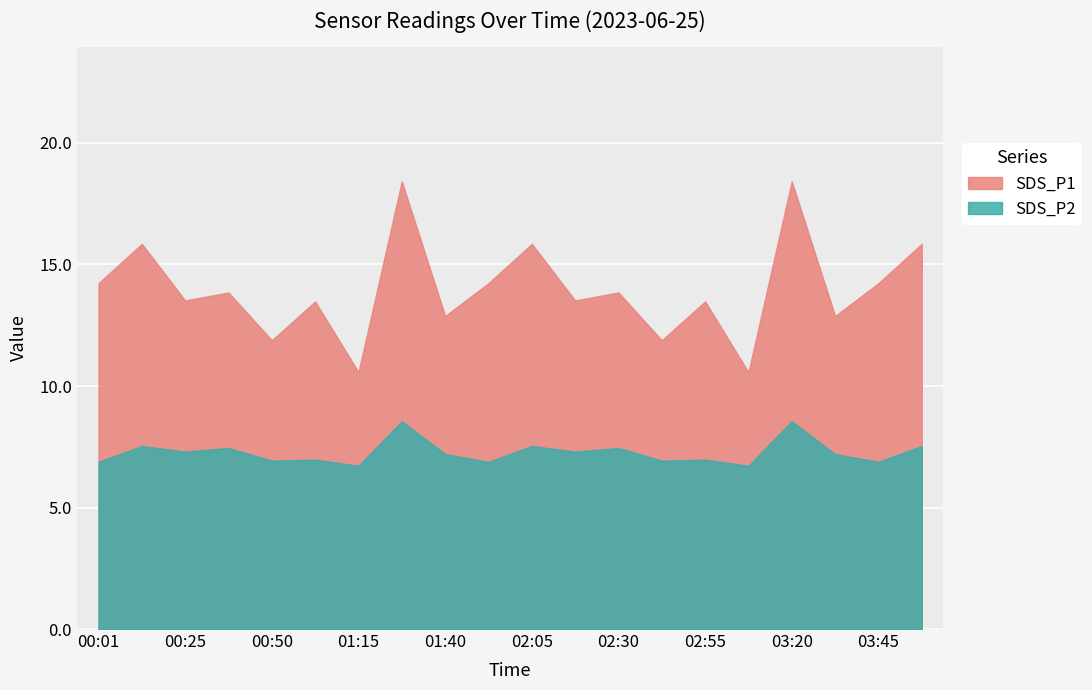

What is the lowest value of the SDS_P1 series?

10.6